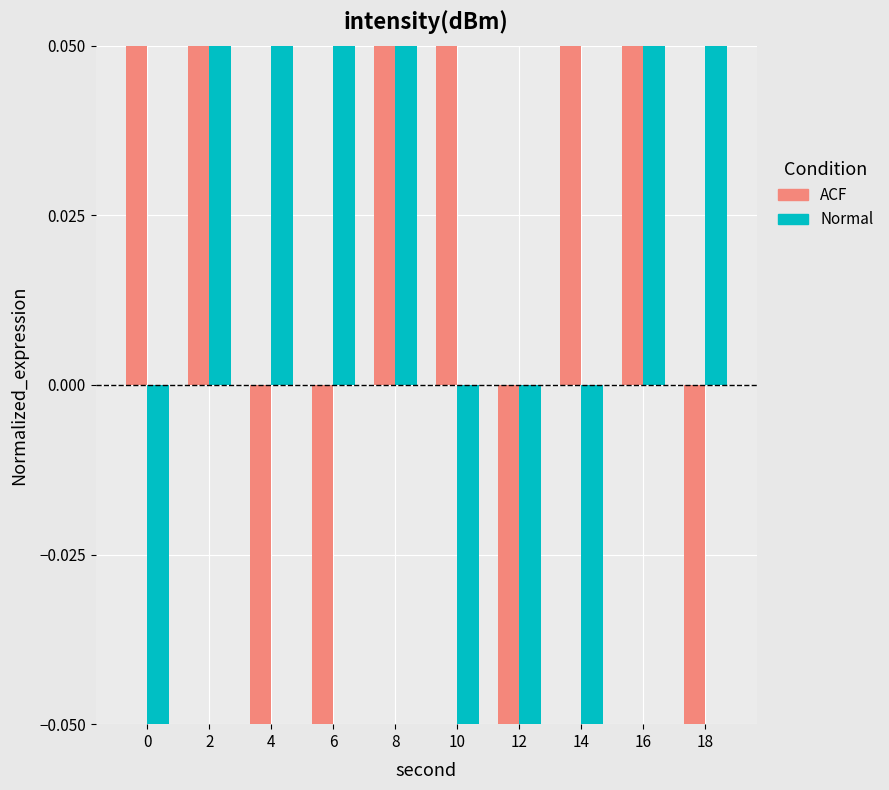

Does the chart contain stacked bars?

No